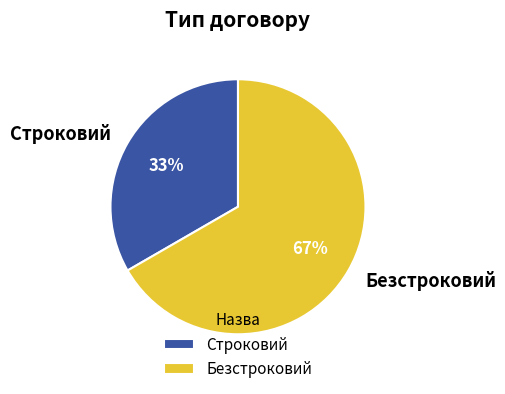

Which category has the biggest portion of the pie?

Безстроковий